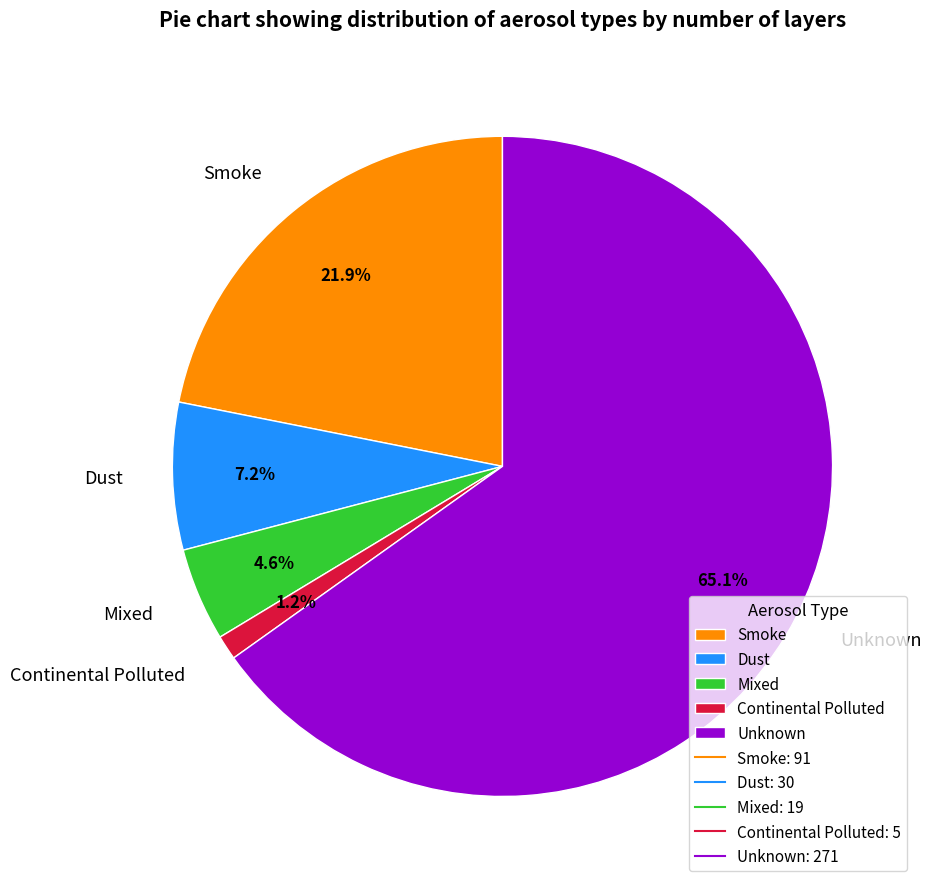

What percentage is NOT represented by Unknown?

34.9%